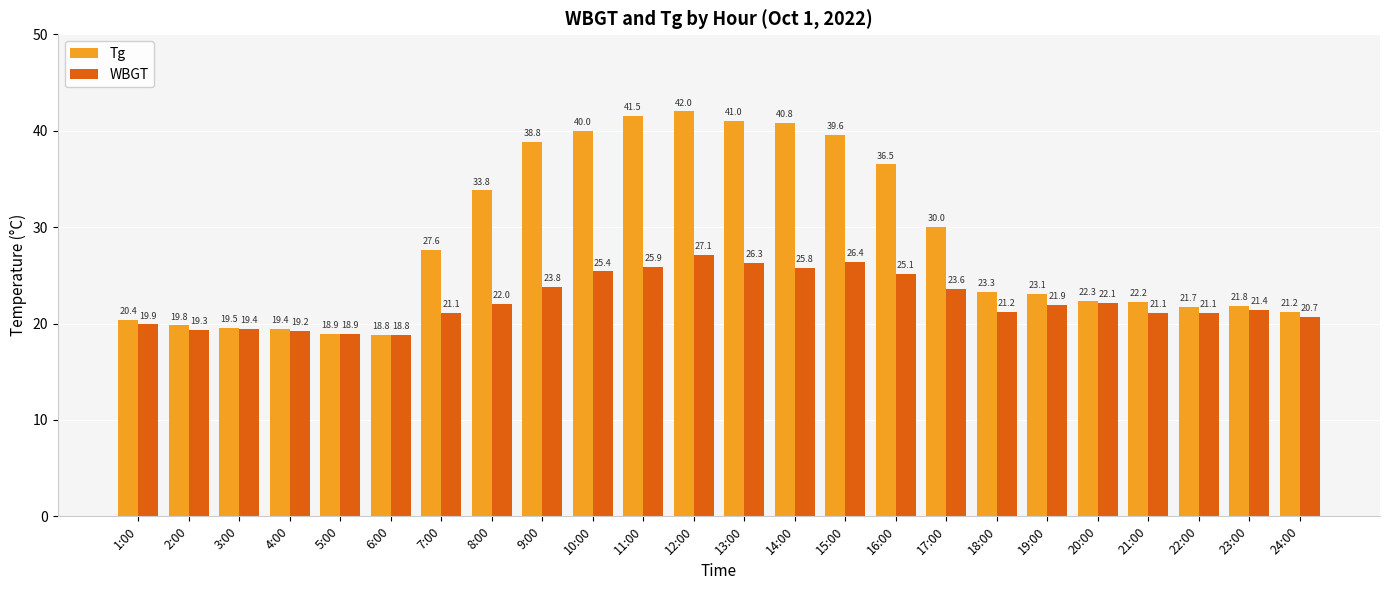

Which category has the lowest value in the WBGT series?

6:00